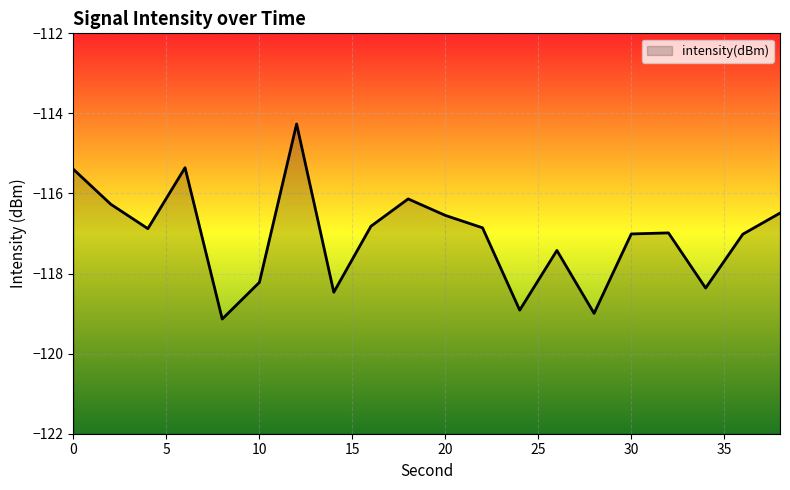

Where is the data nearest to the value -116?

18